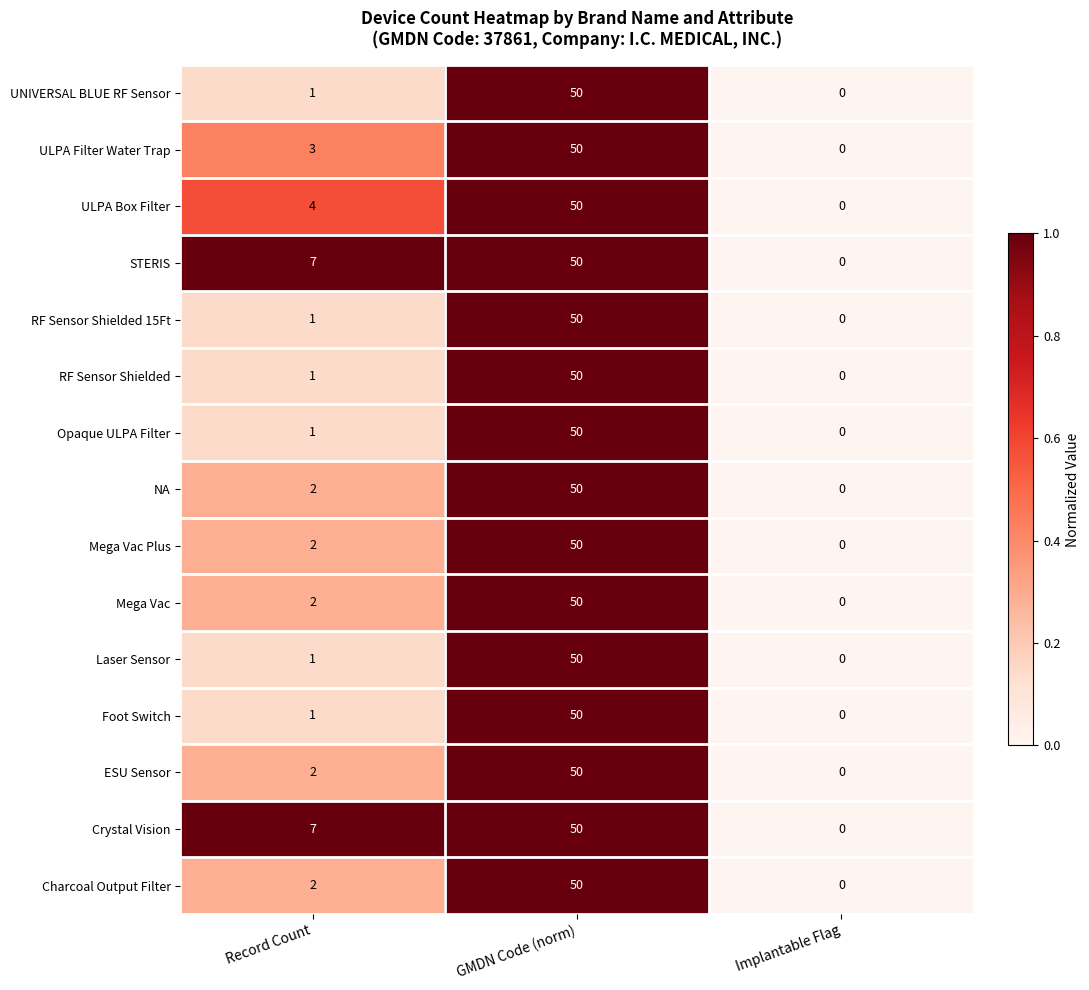

The value of Mega Vac Plus at Implantable Flag is -34. True or false?

False